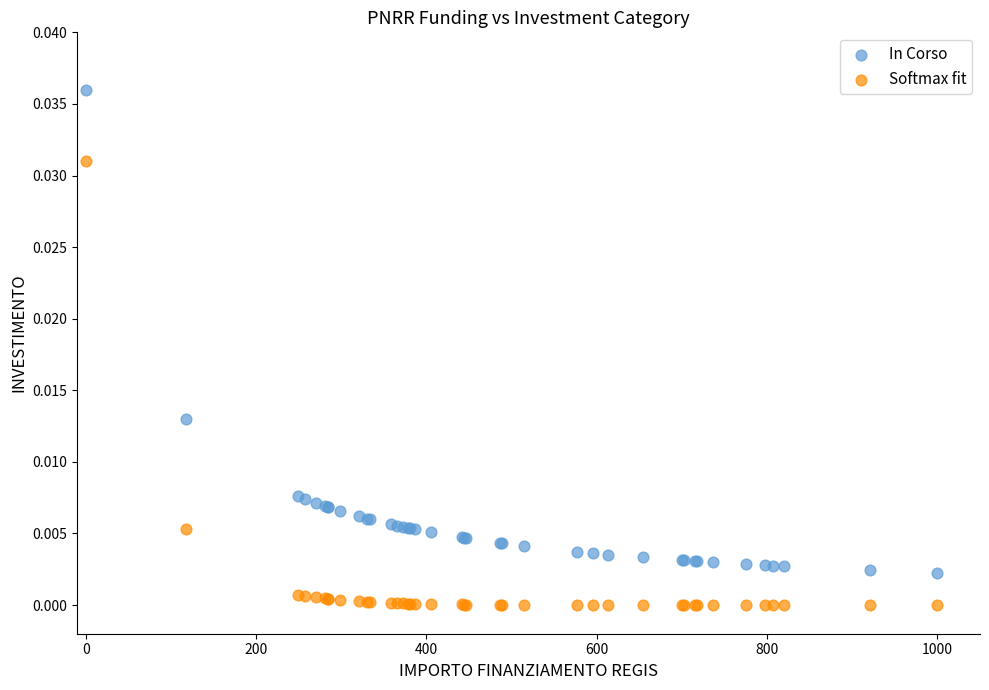

Which series contains the highest Y value?

In Corso